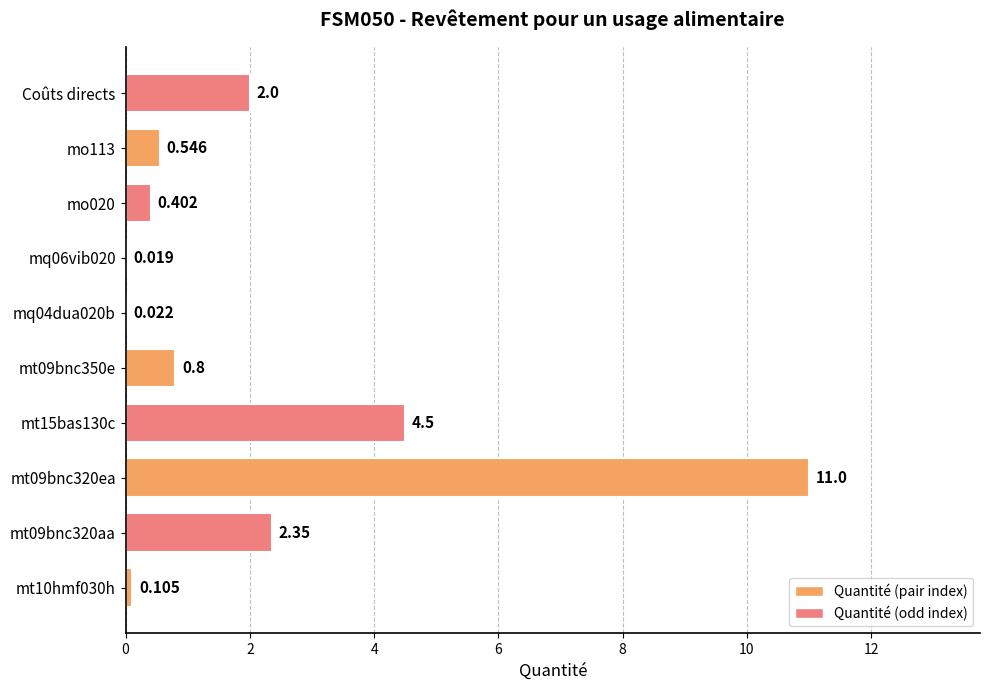

How many distinct data groups are displayed?

1